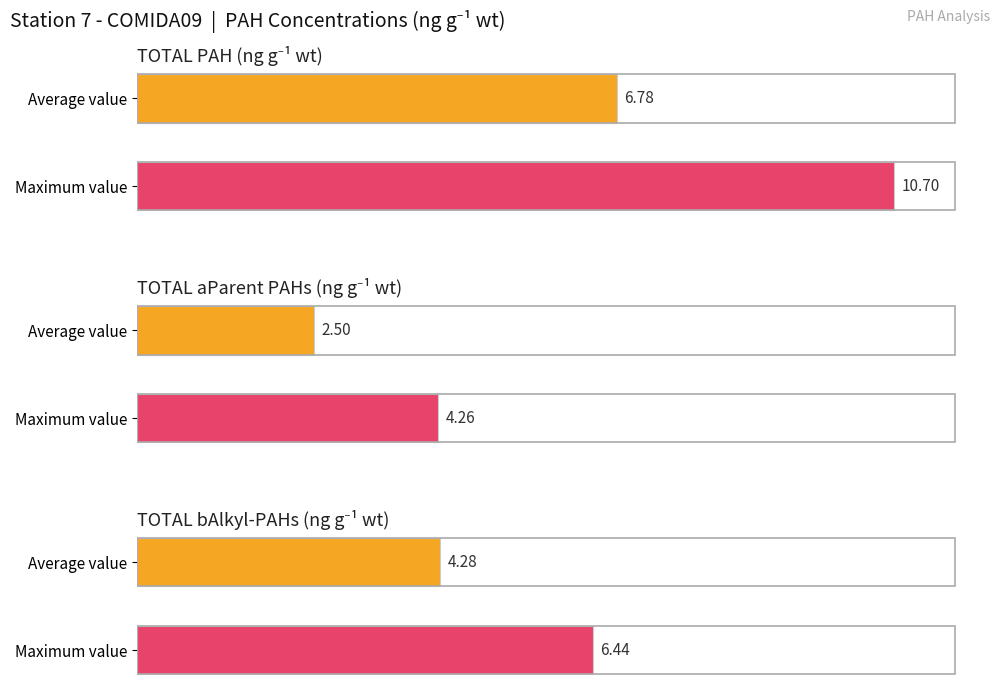

How many distinct data groups are displayed?

3